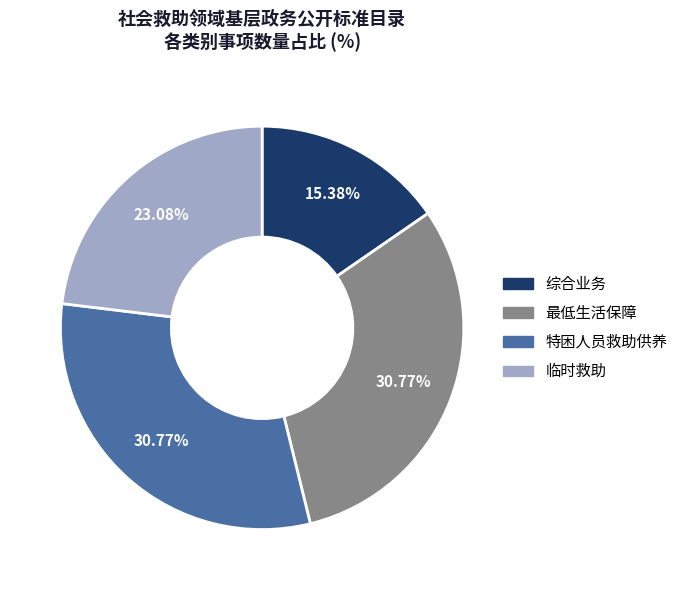

Which has a higher value, 最低生活保障 or 临时救助?

最低生活保障